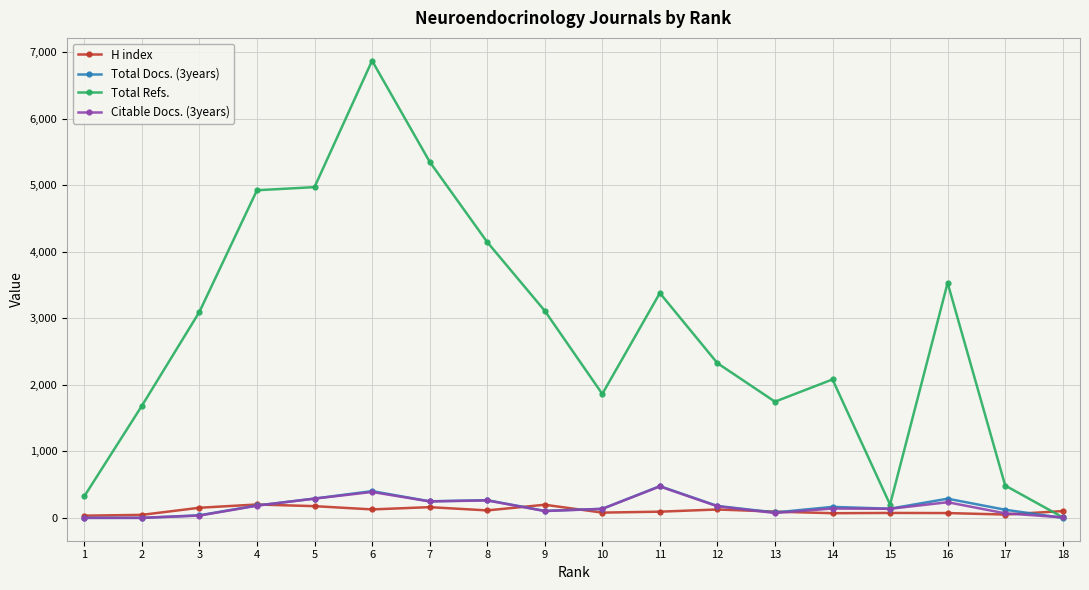

At which category does the chart reach its peak across all series?

6